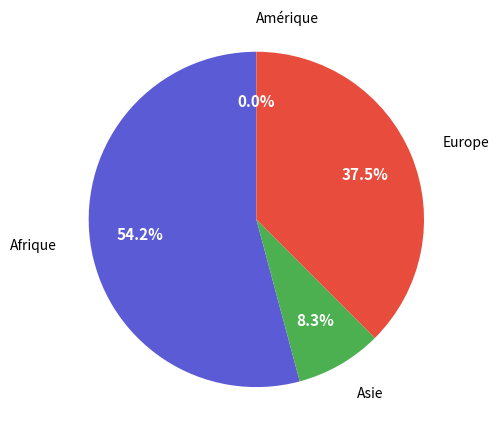

What is the total percentage of Europe and Afrique?

91.7%